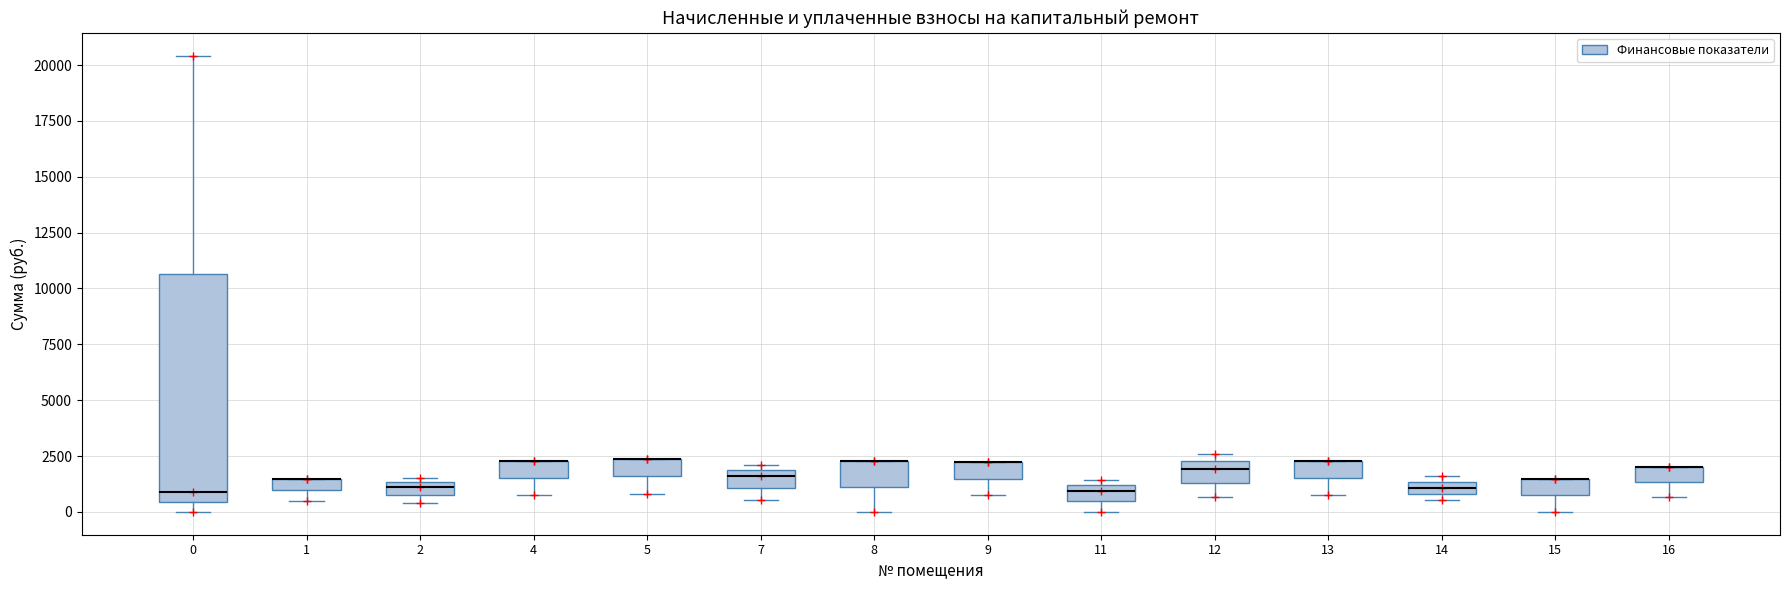

Comparing the boxes themselves (not the whiskers), which one is the tallest?

0